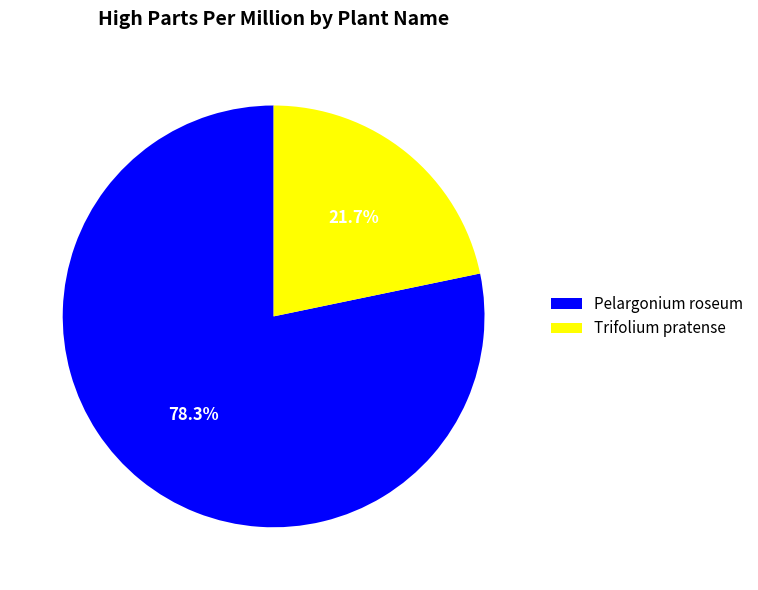

Which slice represents more than half of the pie?

Pelargonium roseum